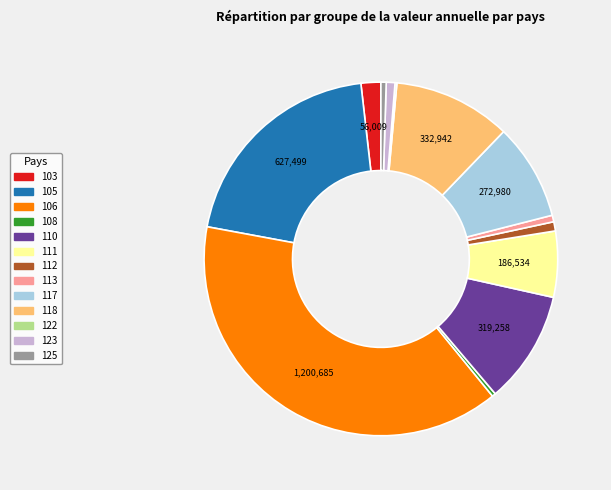

What is the ratio of the value at 103 to the value at 123?

2.3